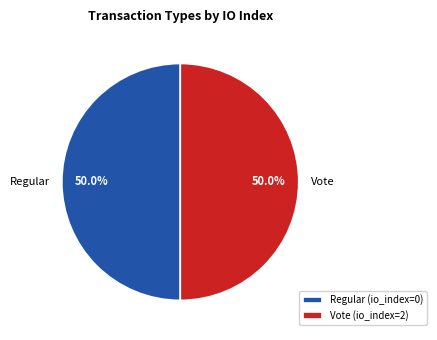

What percentage is the Vote slice, to the nearest percent?

50%